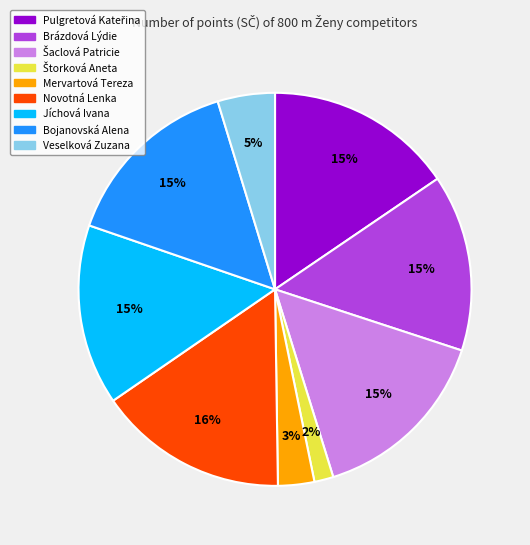

How many slices are in this pie chart?

9